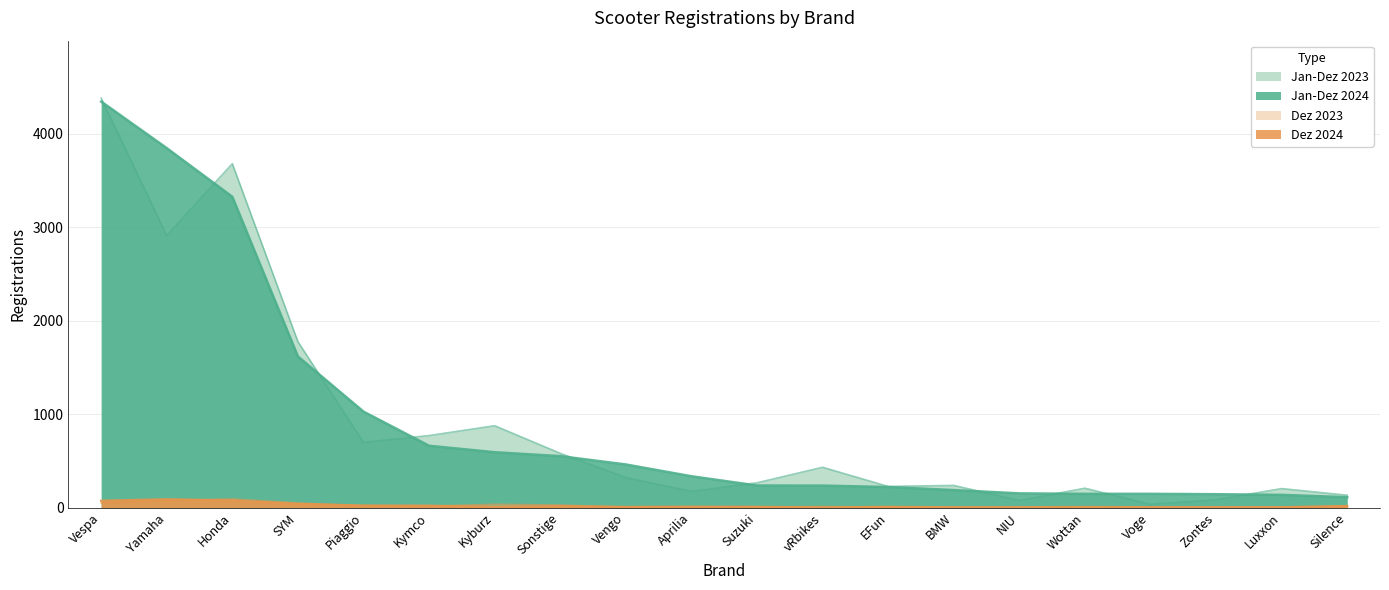

What is the label of the 9th point from the right?

vRbikes